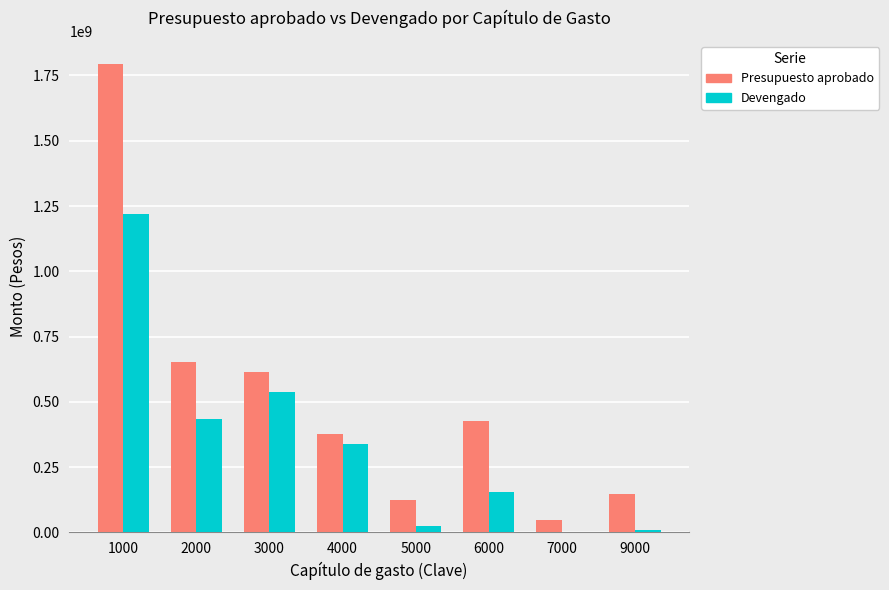

How many distinct data groups are displayed?

2